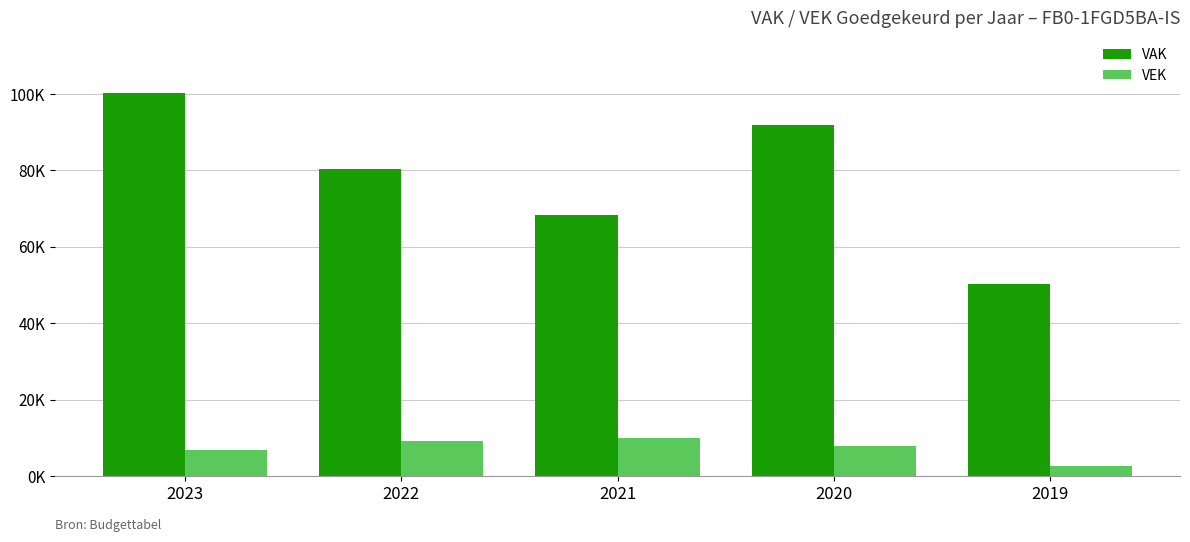

Reading left to right, extract all data points from this chart.

VAK: 2023=100406	2022=80406	2021=68224	2020=92023	2019=50350
VEK: 2023=6780	2022=9280	2021=9848	2020=7984	2019=2564